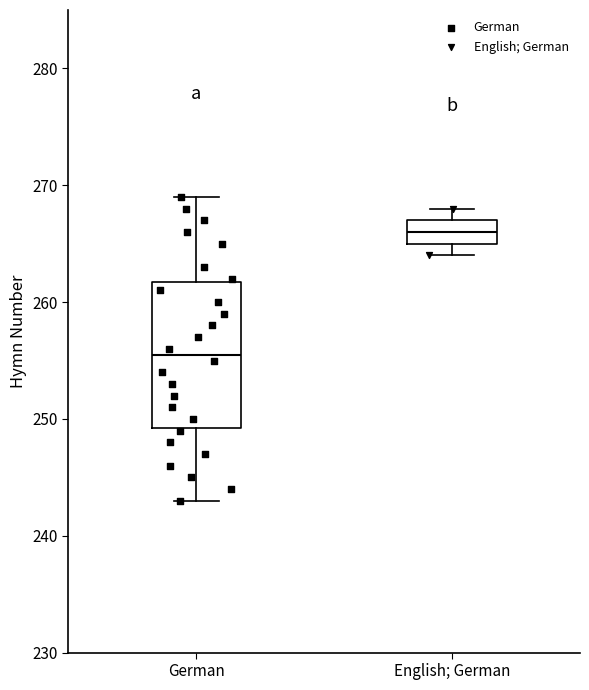

Reading left to right, read every box against the y-axis: the position of its median line, the range the box covers, and the ends of its whiskers. The values are not printed on the chart, so give them approximately, as read against the axis.

German: median 256, box 249 to 262, whiskers 243 to 269
English; German: median 266, box 265 to 267, whiskers 264 to 268